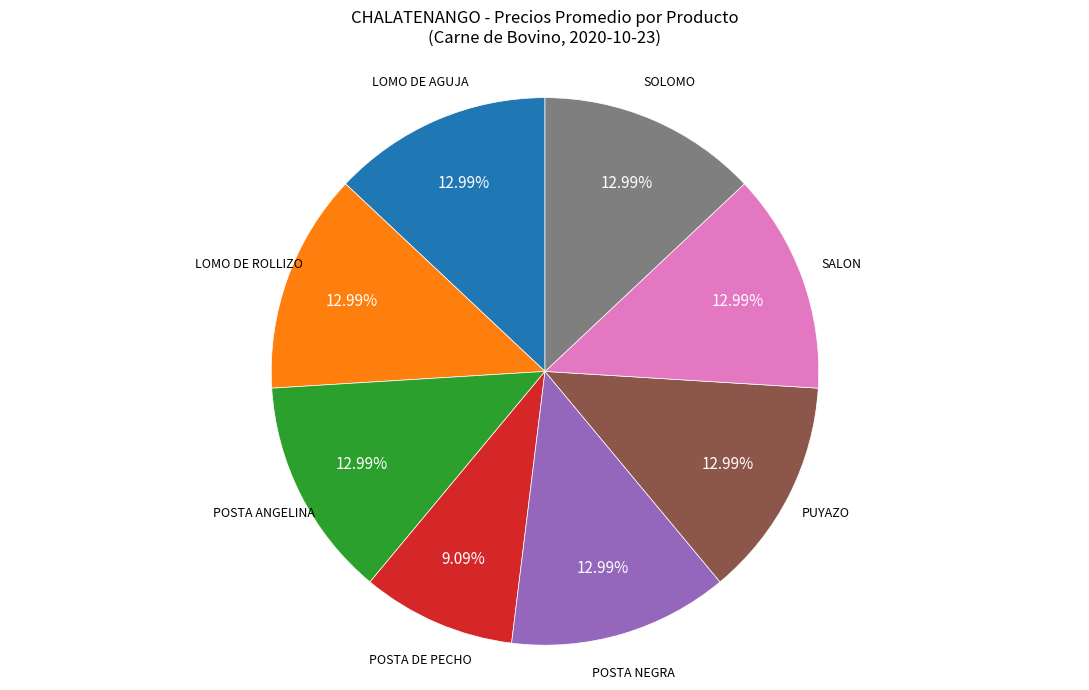

How many segments does this pie chart have?

8